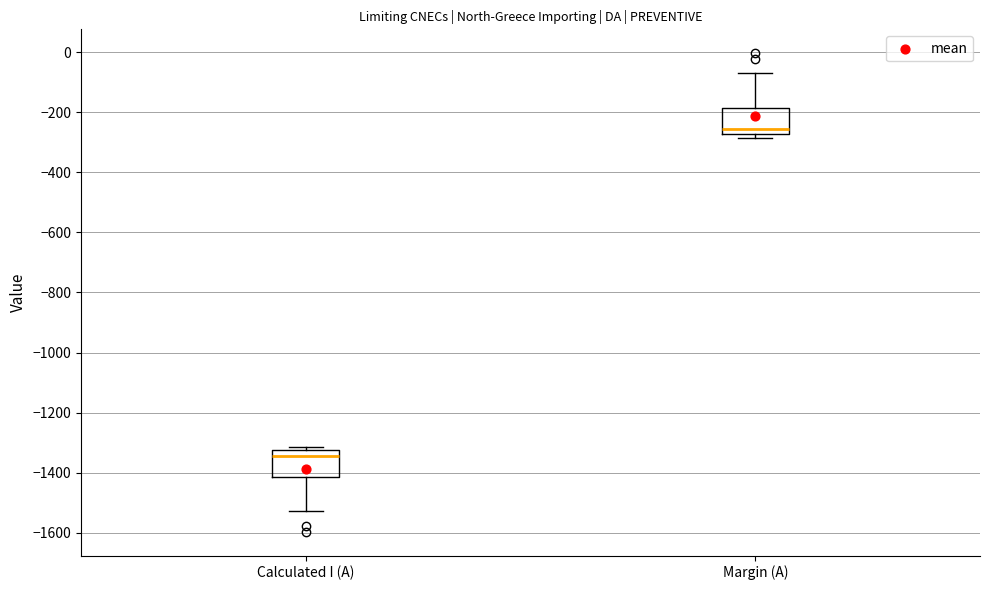

Reading left to right, transcribe this box plot: for each box, give where its median line is, the range the box spans, and where its two whiskers end, as read against the y-axis. The values are not printed on the chart, so give them approximately, as read against the axis.

Calculated I (A): median -1340, box -1420 to -1320, whiskers -1520 to -1320 (just above the box's upper edge)
Margin (A): median -260, box -280 to -180, whiskers -280 (just below the box's lower edge) to -80